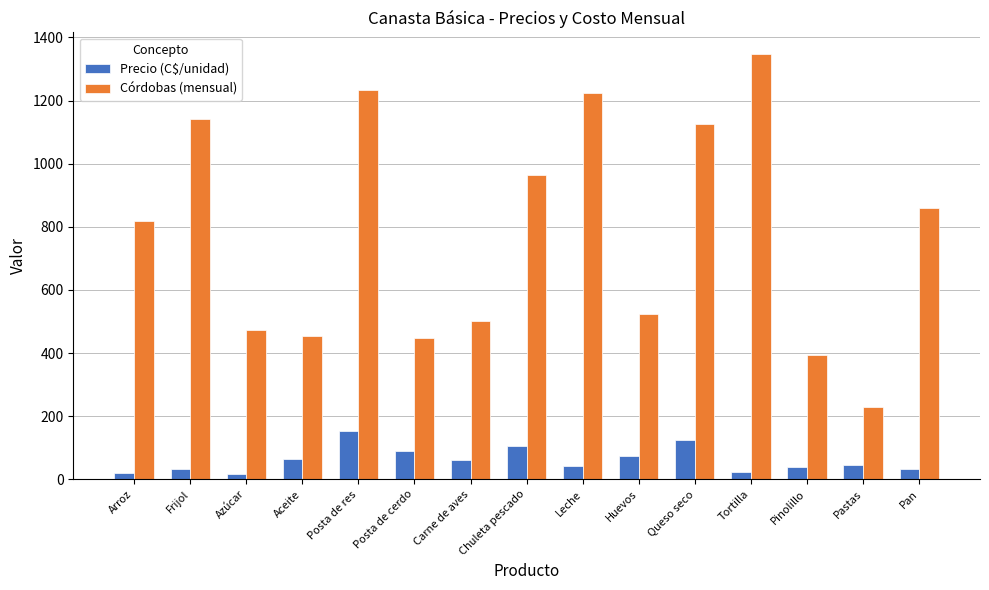

How many values in the Córdobas (mensual) series exceed 817?

8